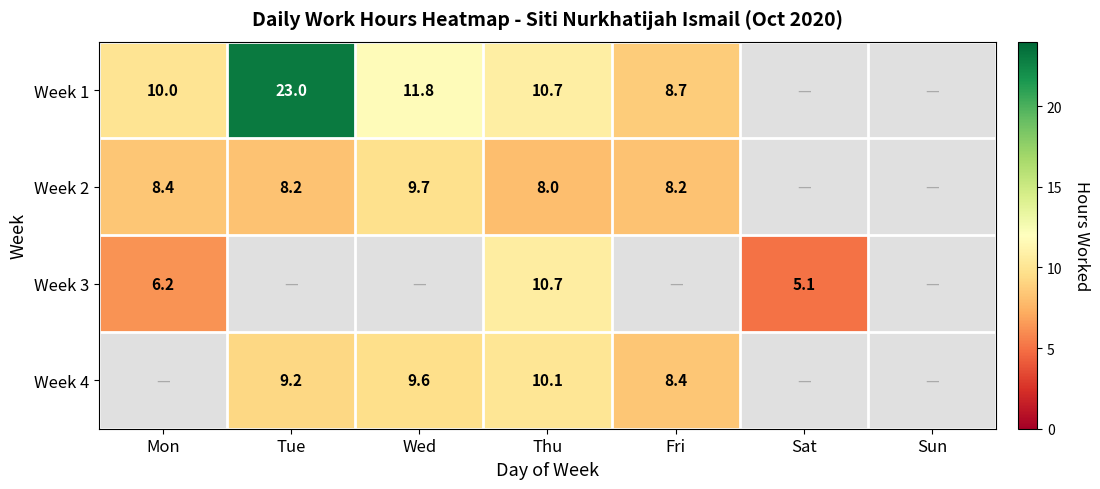

What is the sum of the Week 2 values at Tue and Wed?

17.9